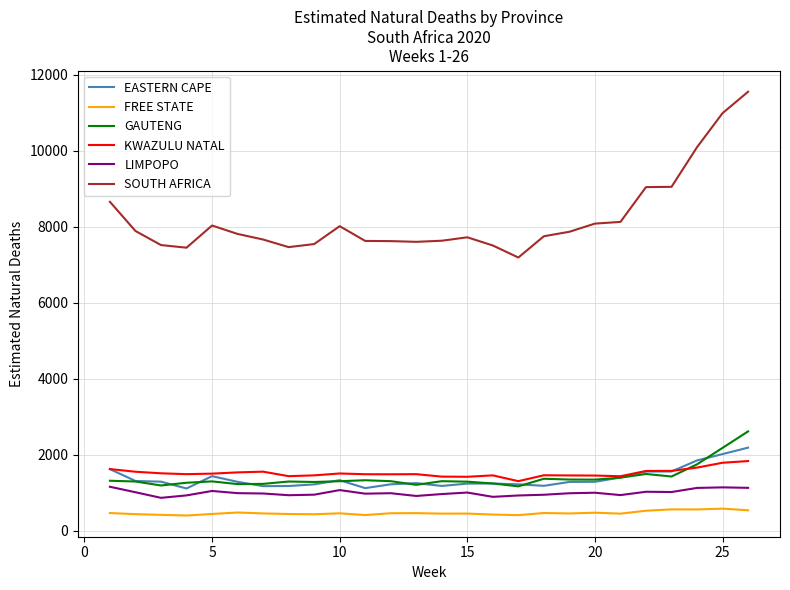

Which series has the widest spread of values?

SOUTH AFRICA